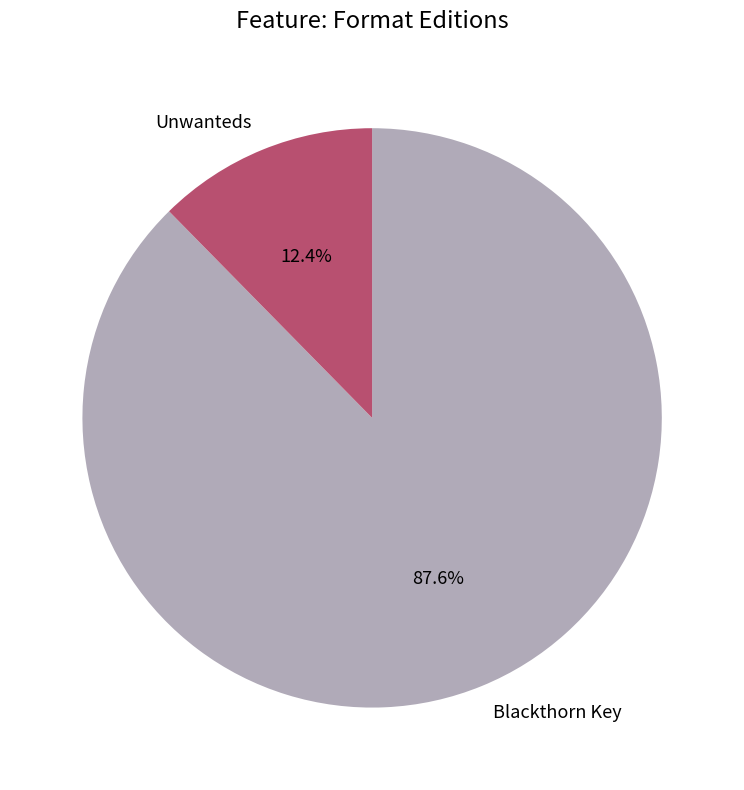

Do Unwanteds and Blackthorn Key together represent more than half of the pie?

Yes